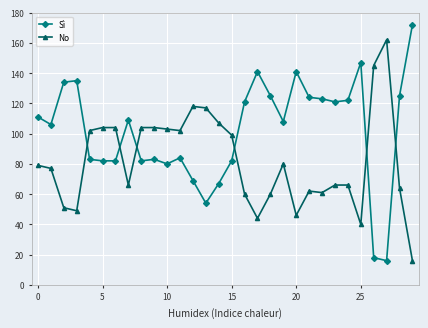

What is the value of the Sì point at the 14th from the left?

54